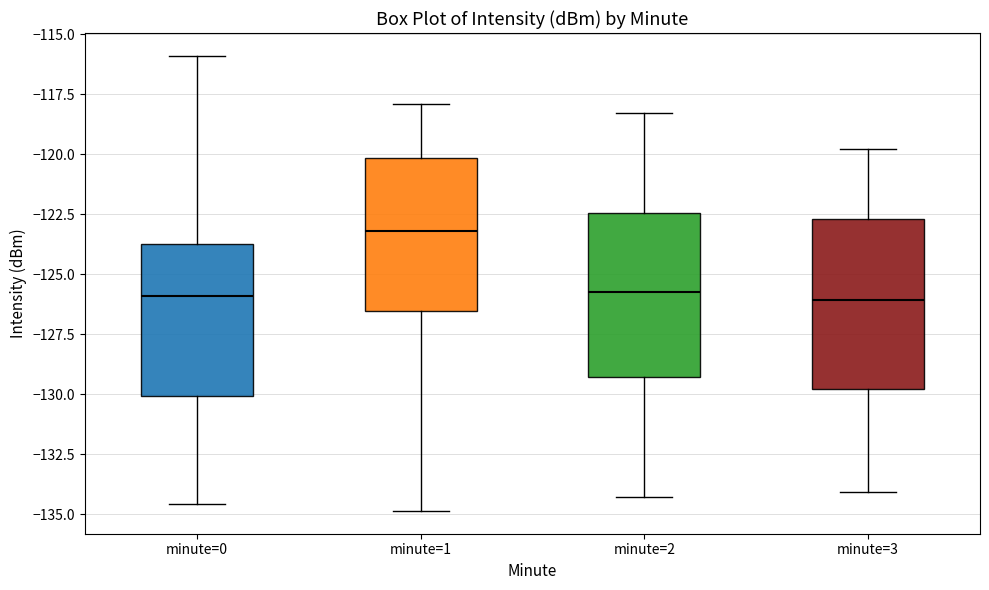

Where is the lower edge of the box for minute=3 on the y-axis? The values are not printed on the chart, so give them approximately, as read against the axis.

-130.0